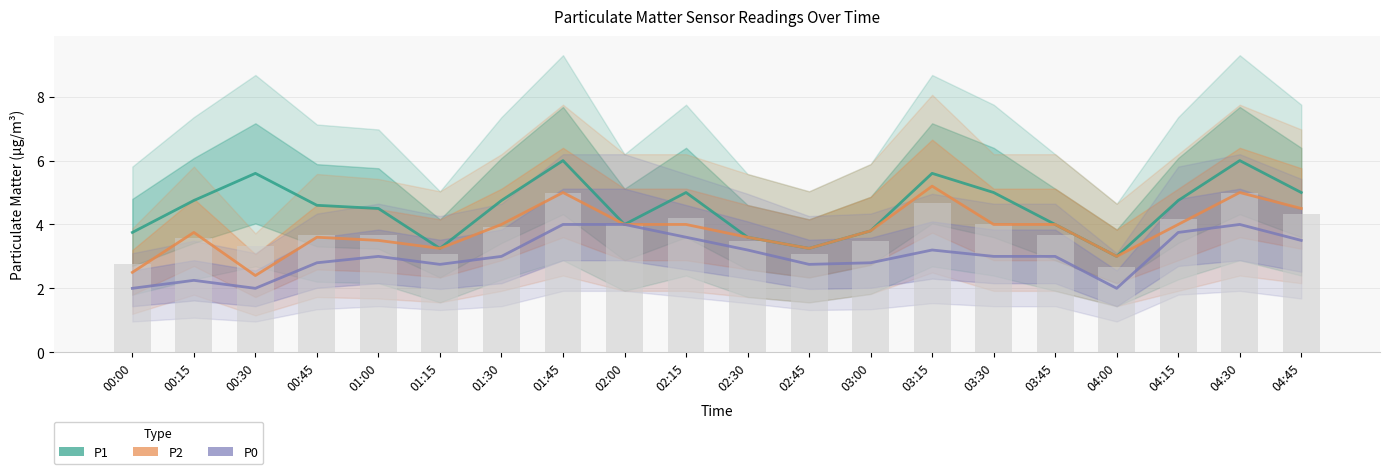

Where is P0 nearest to the value 3?

01:00